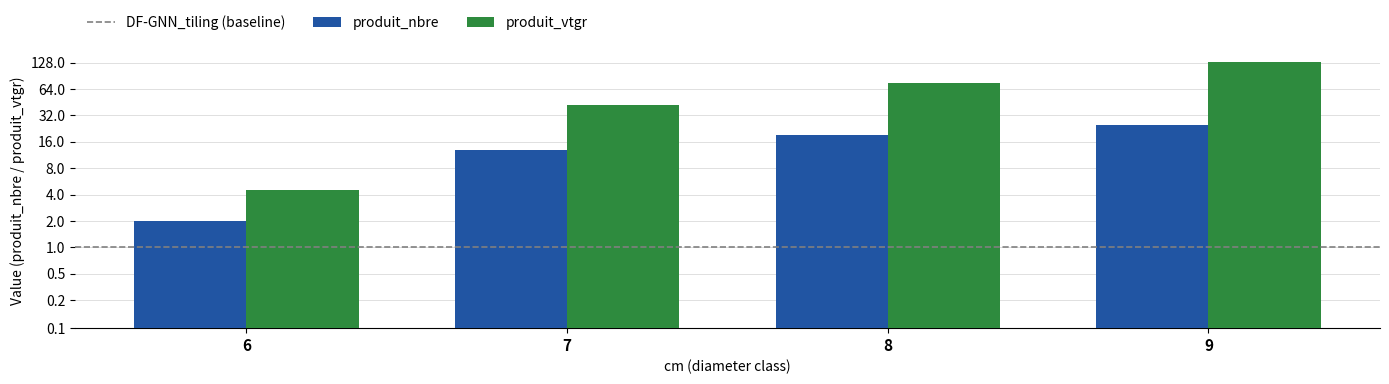

Reading left to right, list all the values displayed in this chart.

produit_nbre: 6=2.0	7=13.0	8=19.0	9=25.0
produit_vtgr: 6=4.5	7=42.4	8=75.4	9=130.6